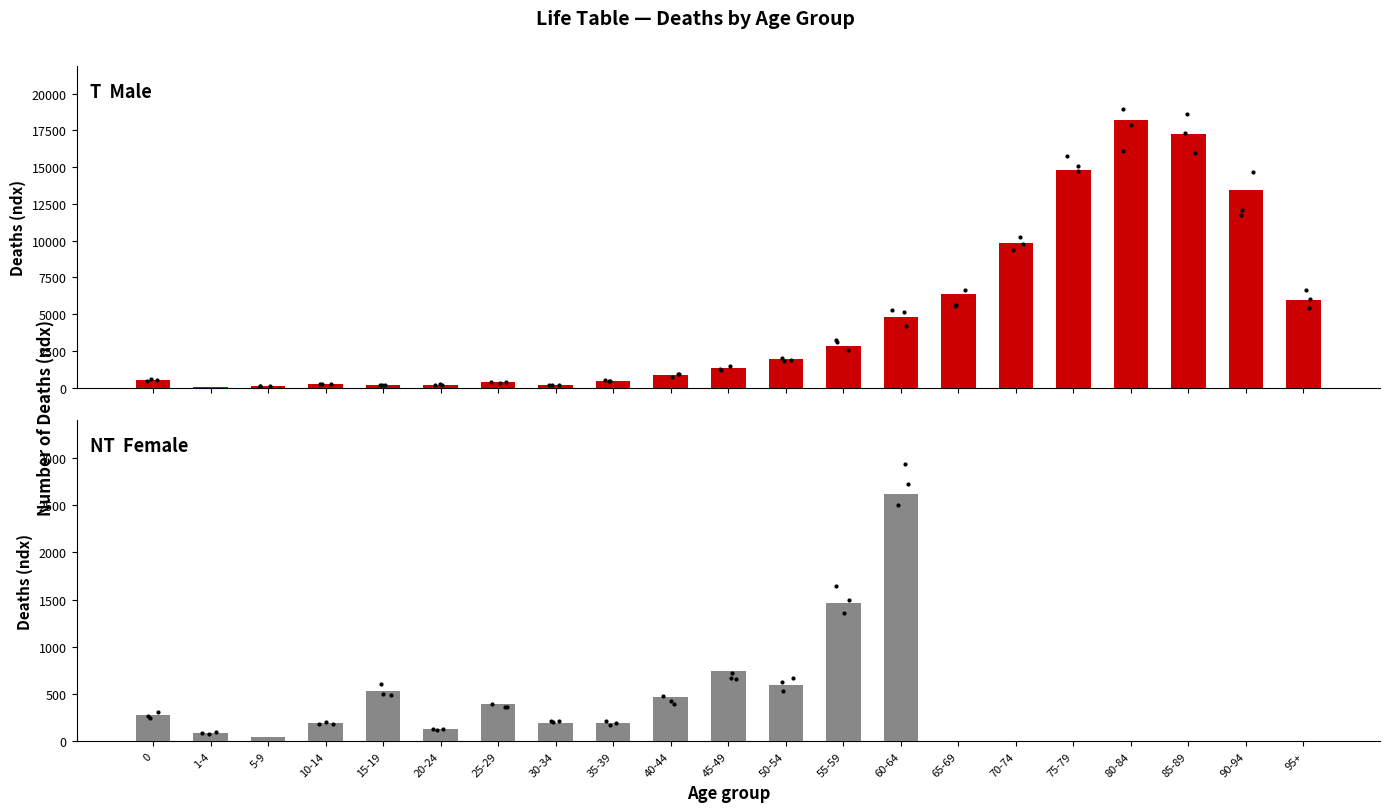

What value does the Male ndx series have at 55-59, to the nearest 50?

2850